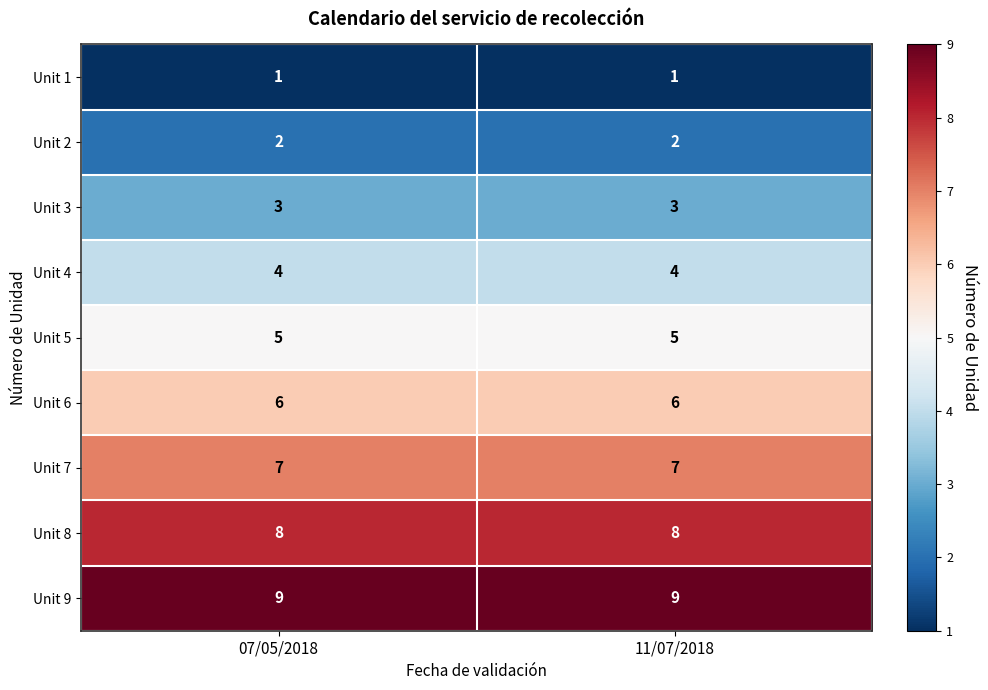

What is the difference between the highest and lowest values at 07/05/2018?

8